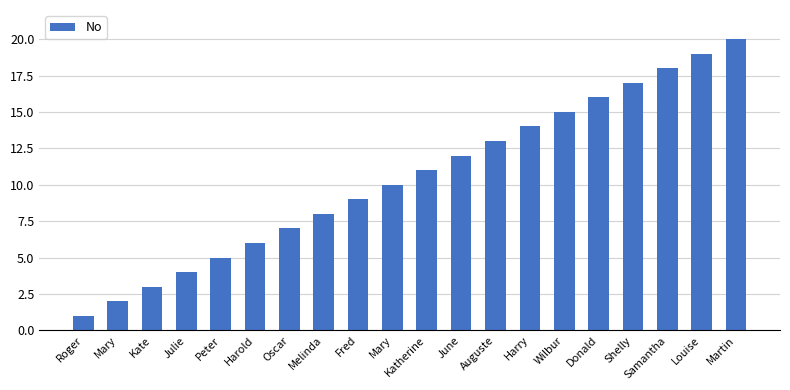

Reading right to left, extract all data points from this chart.

Martin=20	Louise=19	Samantha=18	Shelly=17	Donald=16	Wilbur=15	Harry=14	Auguste=13	June=12	Katherine=11	Mary=10	Fred=9	Melinda=8	Oscar=7	Harold=6	Peter=5	Julie=4	Kate=3	Mary=2	Roger=1